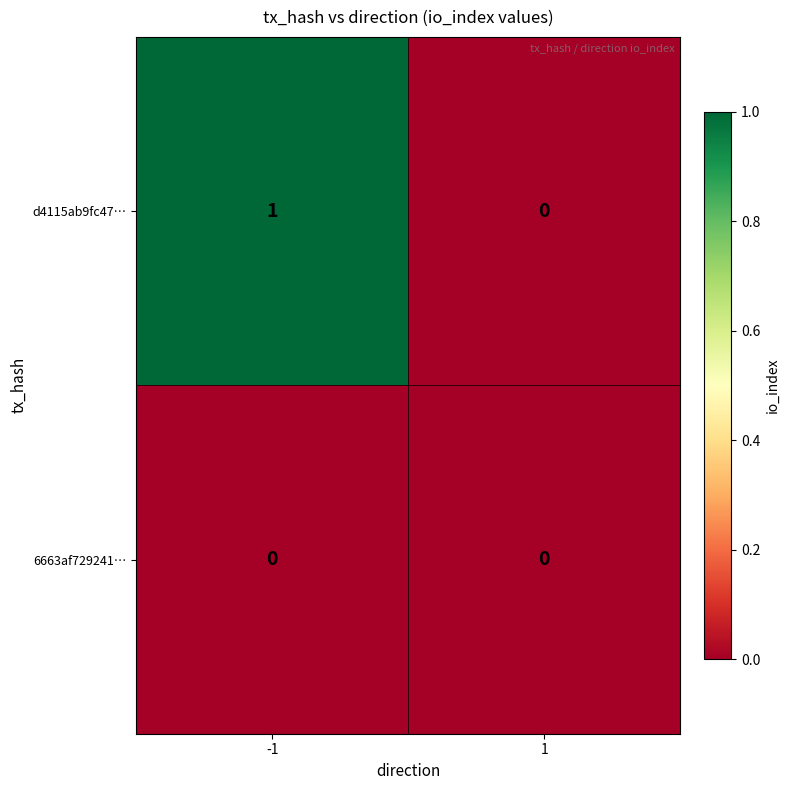

How many categories are shown in the chart?

2